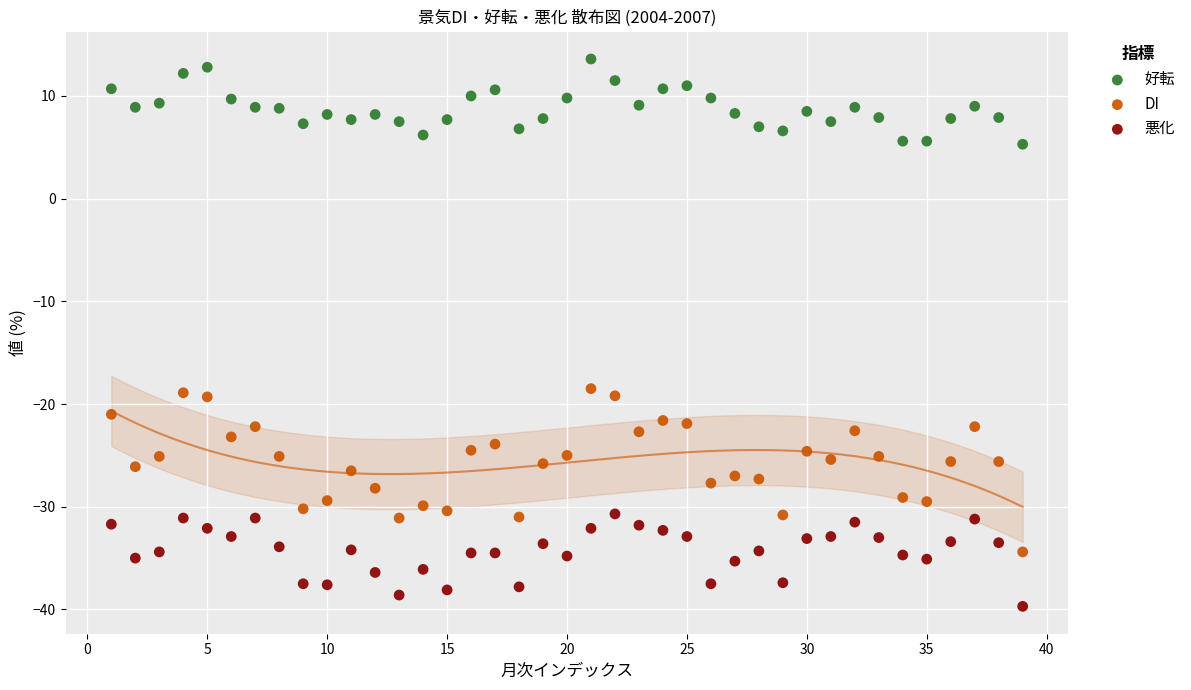

Which series contains the highest Y value?

好転